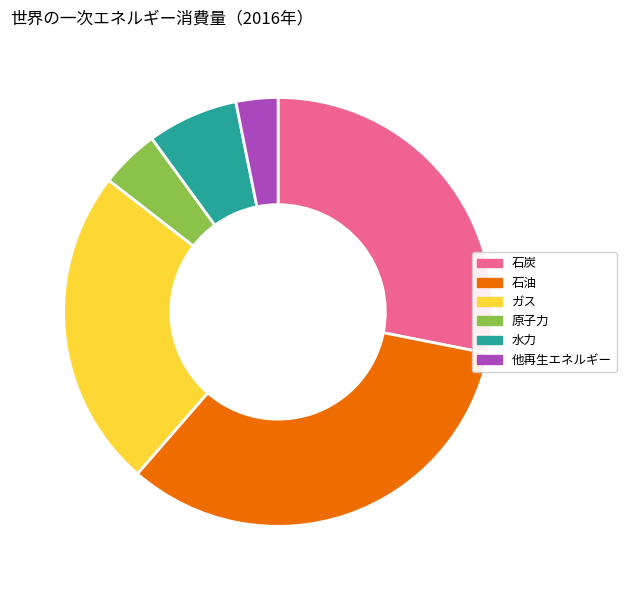

Is it true that 石炭 is 28% of the pie?

True